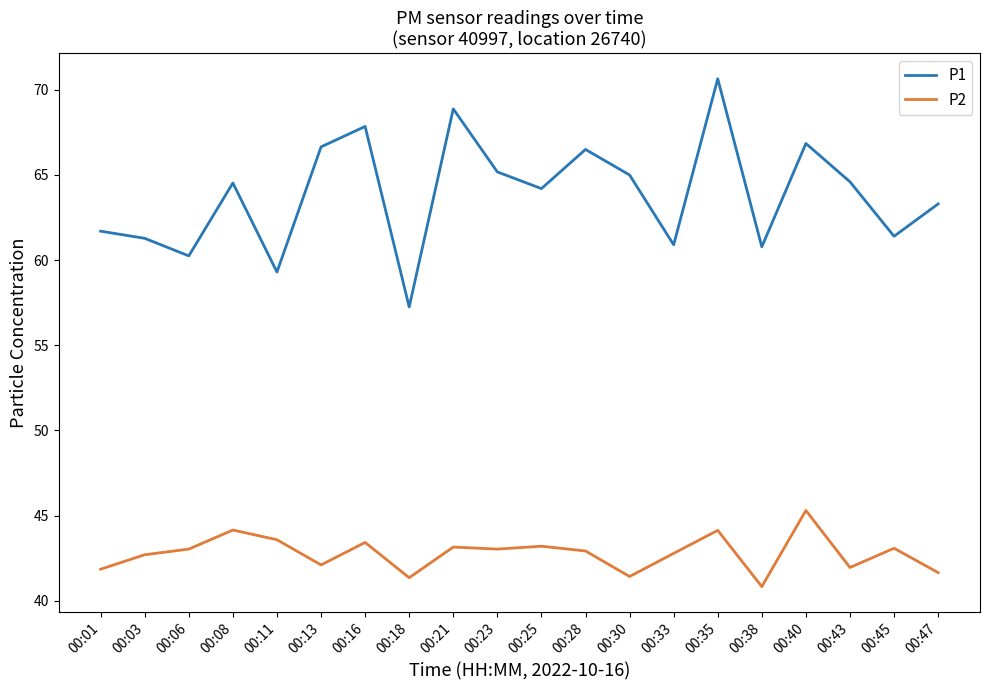

At 00:21, list the series in order from largest to smallest.

P1, P2